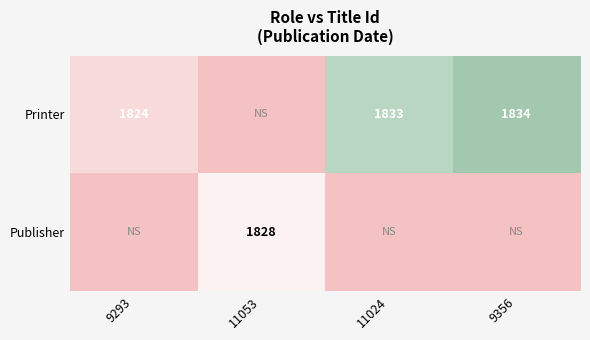

Where is Printer nearest to the value 1829?

11024